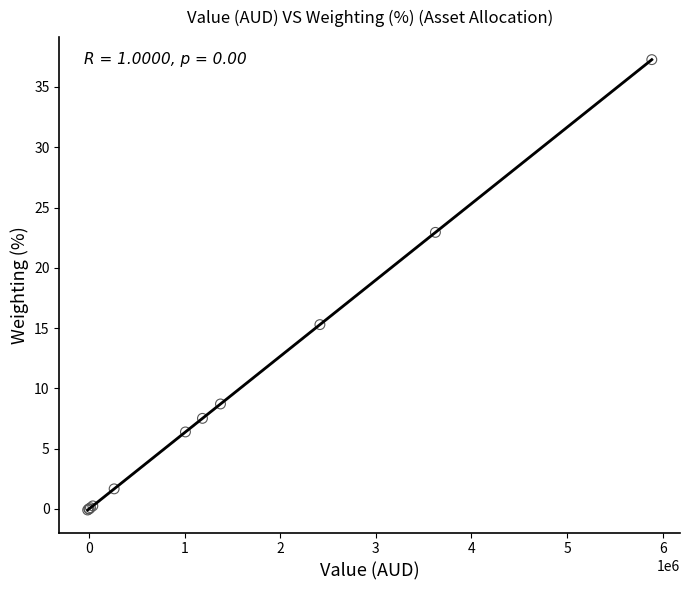

What Y value in the scatter plot is closest to 18?

15.3